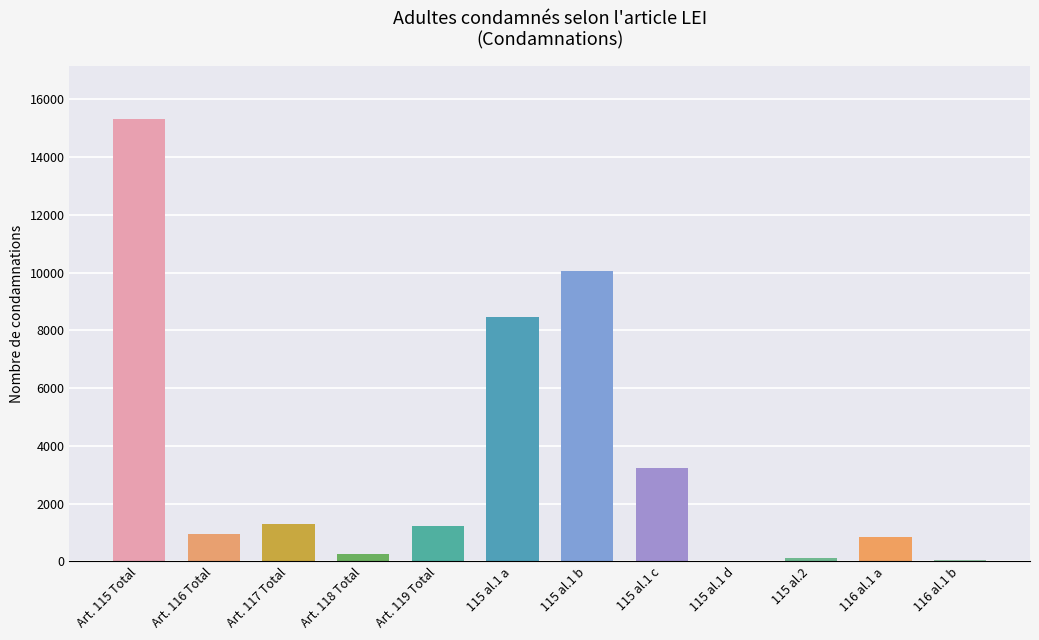

The value at 115 al.1 c is 1177. True or false?

False